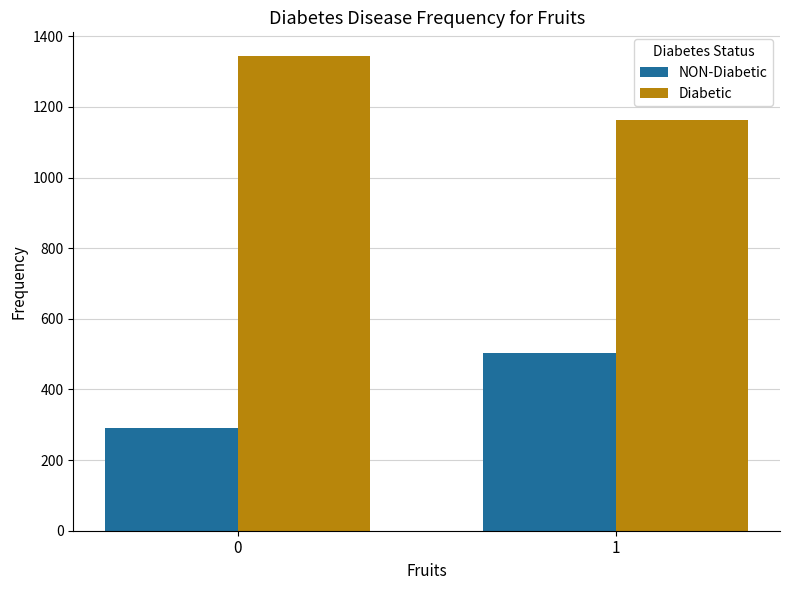

Reading right to left, extract all data points from this chart.

NON-Diabetic: 1=503.7	0=291.9
Diabetic: 1=1163.1	0=1344.0